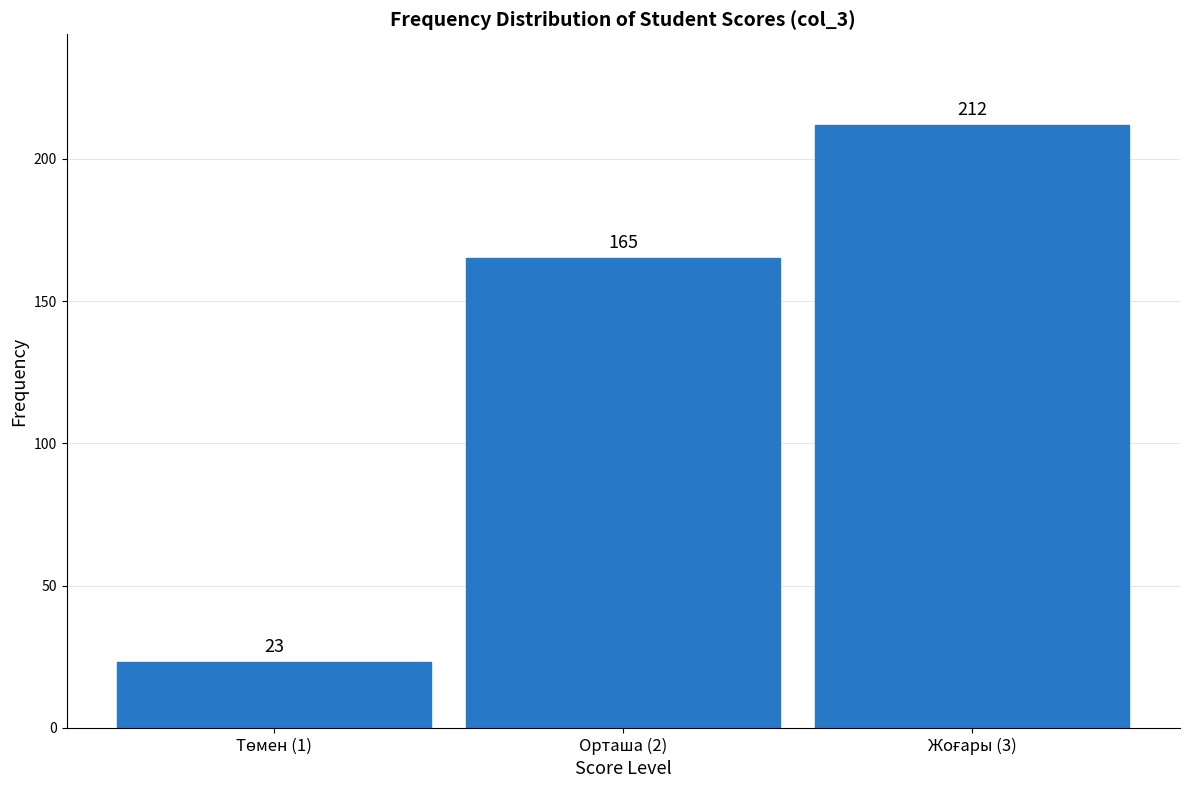

Reading left to right, list all the values displayed in this chart.

23	165	212